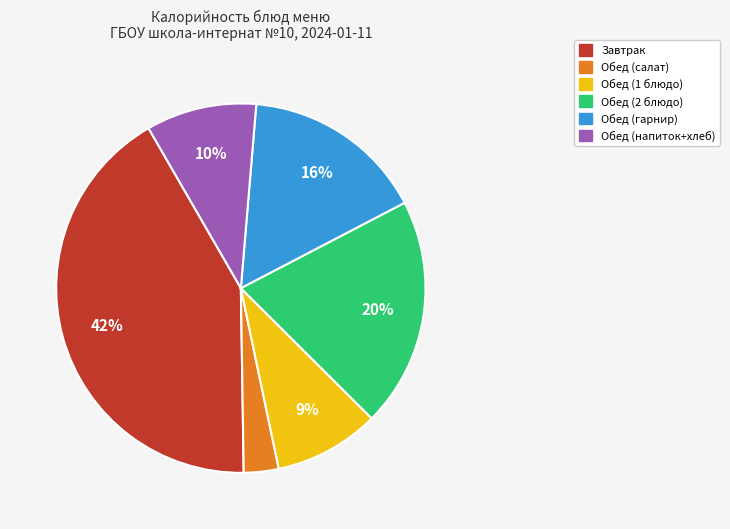

Which slice is the largest?

Завтрак